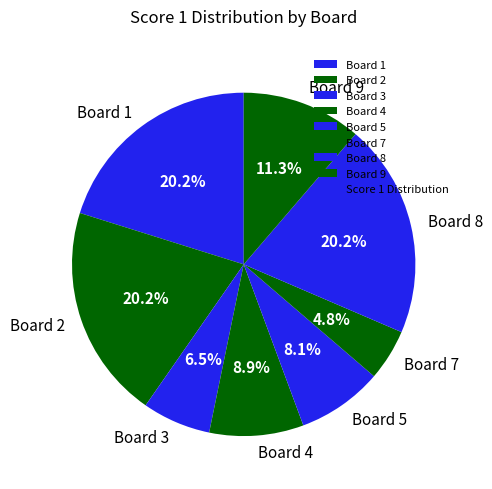

How many segments does this pie chart have?

8